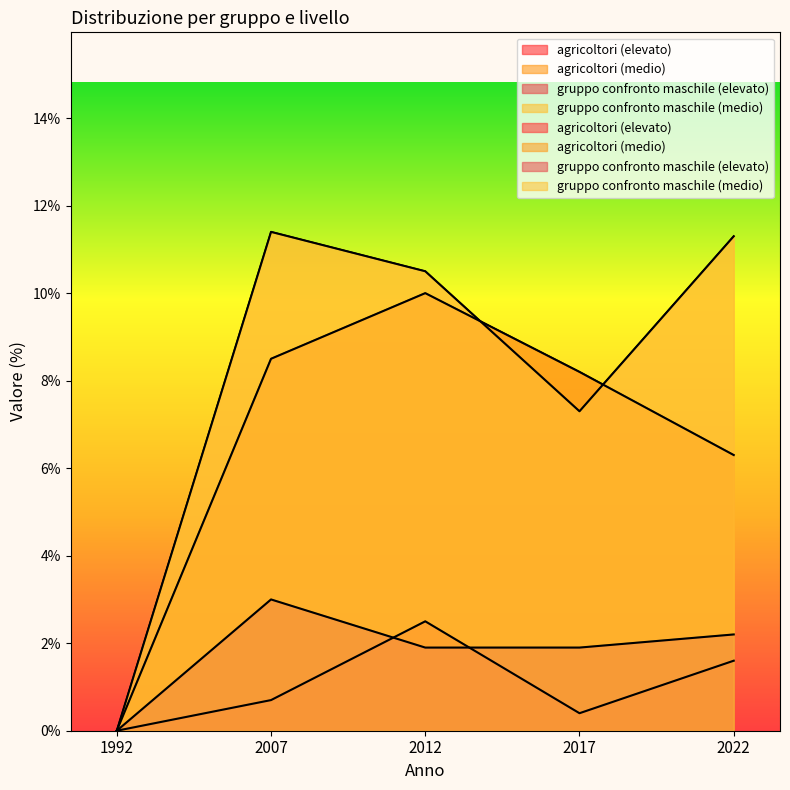

True or false: agricoltori (elevato) and agricoltori (medio) cross at least once.

False